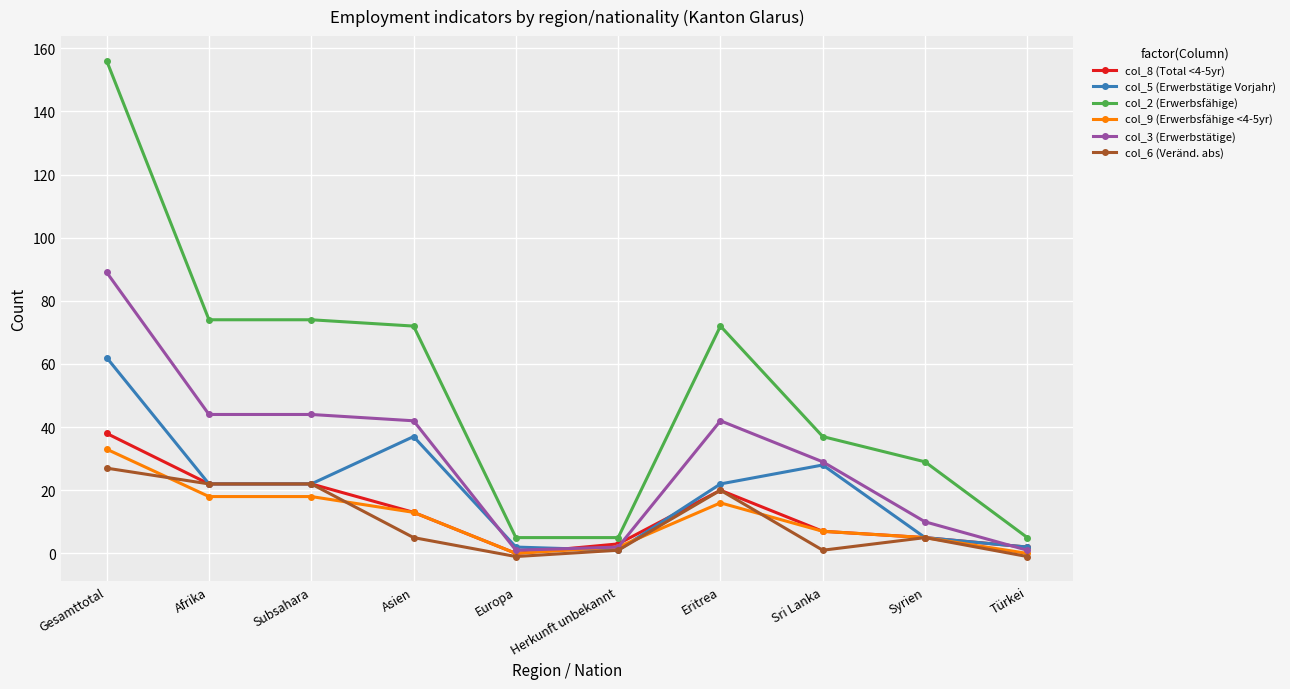

Reading right to left, extract all data points from this chart.

col_8 (Total <4-5yr): Türkei=2	Syrien=5	Sri Lanka=7	Eritrea=20	Herkunft unbekannt=3	Europa=0	Asien=13	Subsahara=22	Afrika=22	Gesamttotal=38
col_5 (Erwerbstätige Vorjahr): Türkei=2	Syrien=5	Sri Lanka=28	Eritrea=22	Herkunft unbekannt=1	Europa=2	Asien=37	Subsahara=22	Afrika=22	Gesamttotal=62
col_2 (Erwerbsfähige): Türkei=5	Syrien=29	Sri Lanka=37	Eritrea=72	Herkunft unbekannt=5	Europa=5	Asien=72	Subsahara=74	Afrika=74	Gesamttotal=156
col_9 (Erwerbsfähige <4-5yr): Türkei=0	Syrien=5	Sri Lanka=7	Eritrea=16	Herkunft unbekannt=2	Europa=0	Asien=13	Subsahara=18	Afrika=18	Gesamttotal=33
col_3 (Erwerbstätige): Türkei=1	Syrien=10	Sri Lanka=29	Eritrea=42	Herkunft unbekannt=2	Europa=1	Asien=42	Subsahara=44	Afrika=44	Gesamttotal=89
col_6 (Veränd. abs): Türkei=-1	Syrien=5	Sri Lanka=1	Eritrea=20	Herkunft unbekannt=1	Europa=-1	Asien=5	Subsahara=22	Afrika=22	Gesamttotal=27